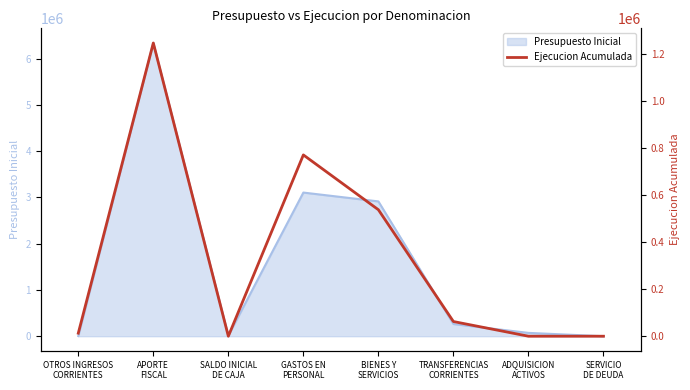

True or false: the data shows 0 at SERVICIO
DE DEUDA.

True